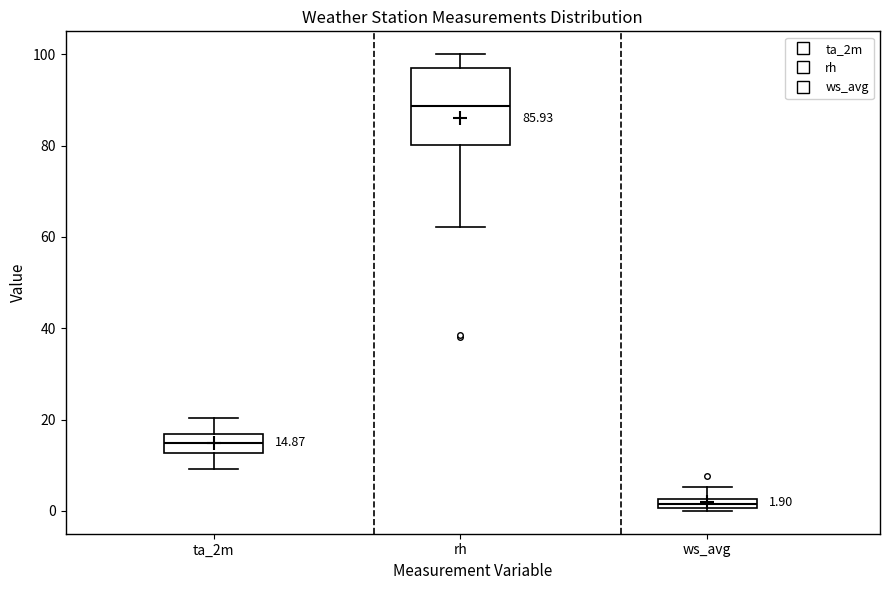

Which box's median line is the highest?

rh